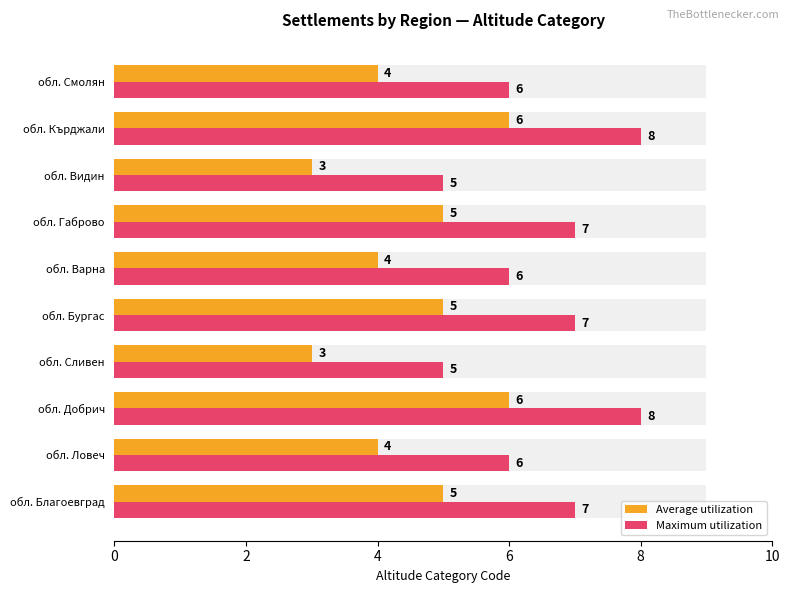

What is the difference between the maximum and second lowest values in the Maximum utilization series?

3